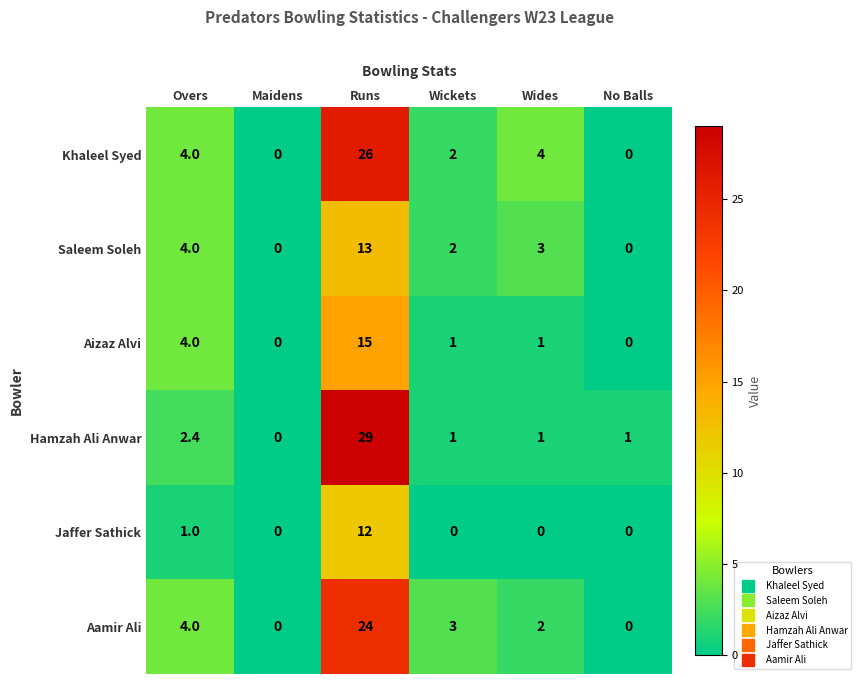

What is the difference between the highest and lowest values at No Balls?

1.0